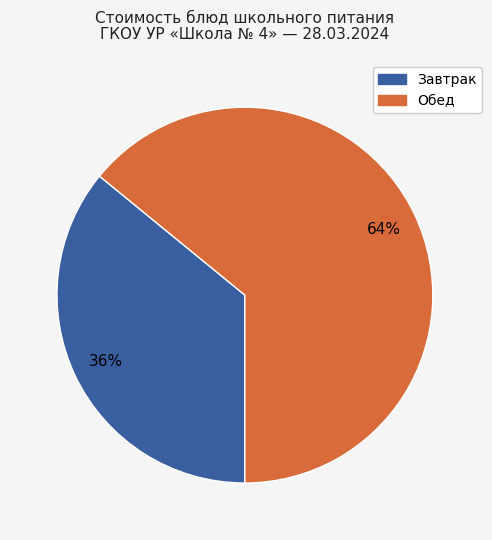

To the nearest percent, what is the average slice percentage?

50%